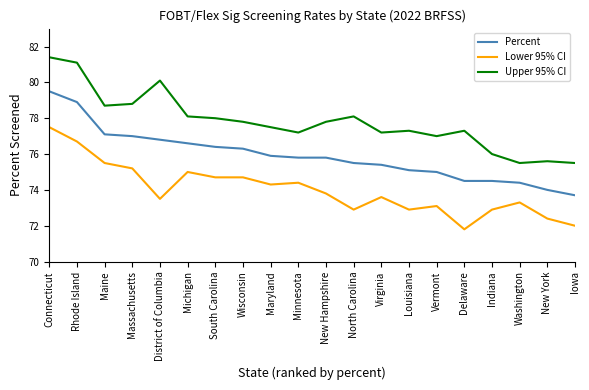

What is the smallest value displayed?

71.8